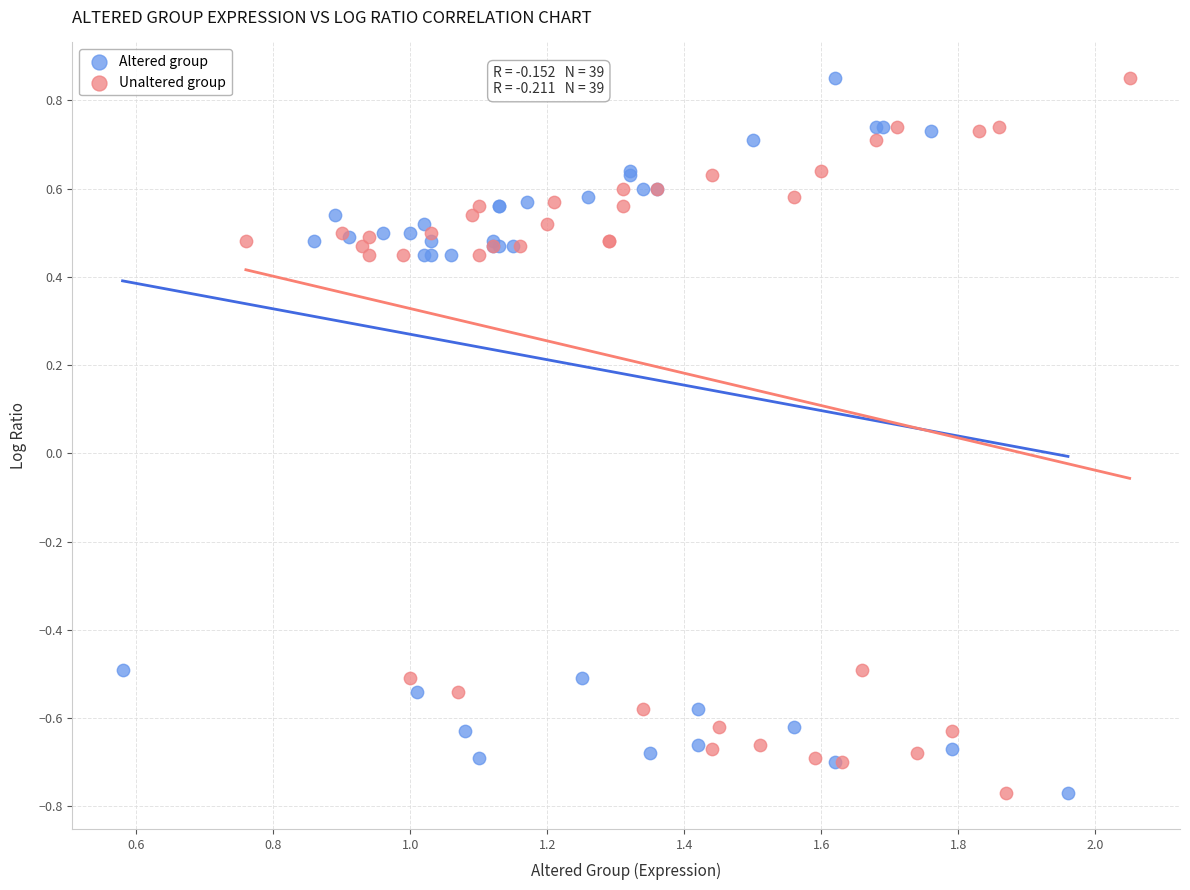

What are all the series names shown in the legend?

Altered group, Unaltered group